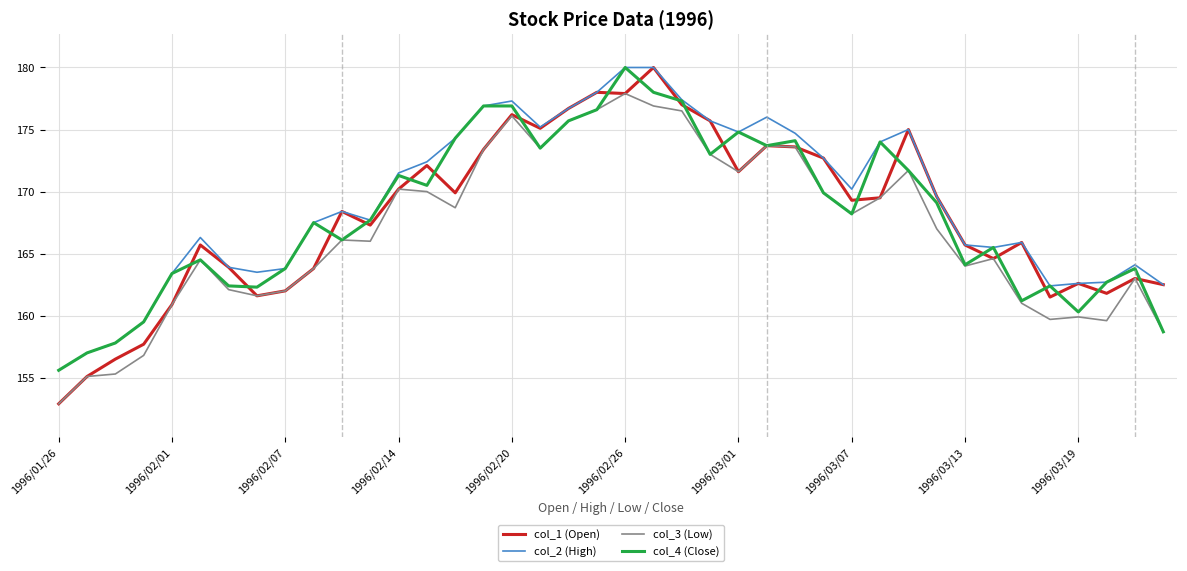

Count the number of data series in this chart.

4